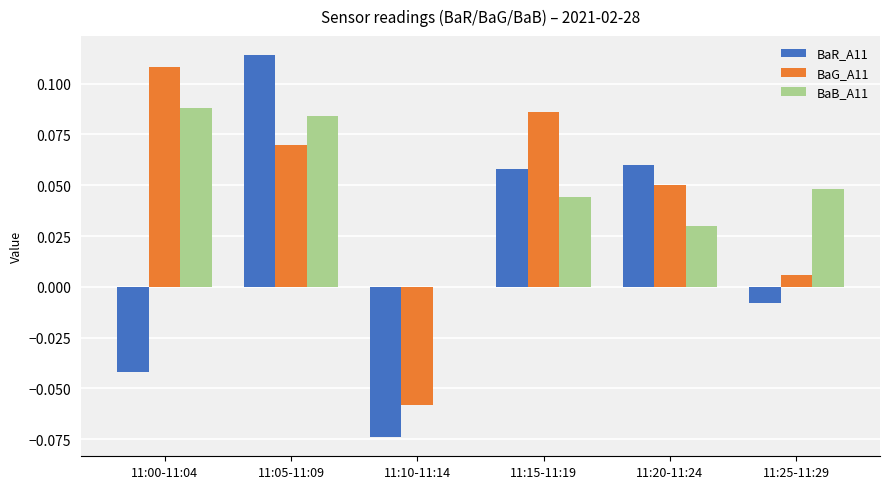

What is the total value across all series at 11:15-11:19?

0.2